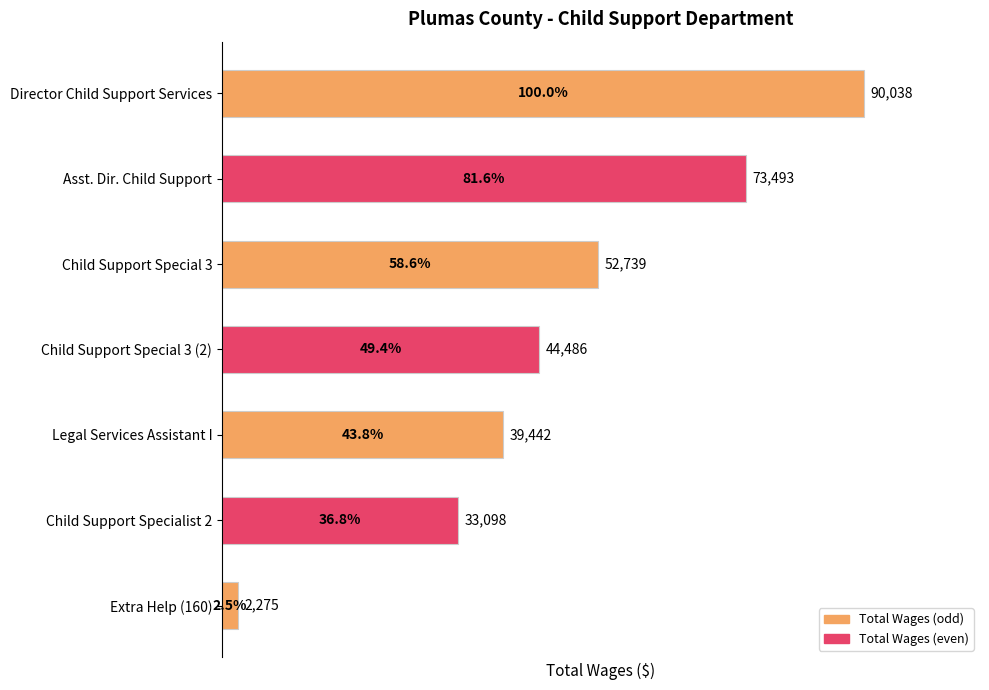

Is it true that the value at Child Support Specialist 2 is 54369?

False